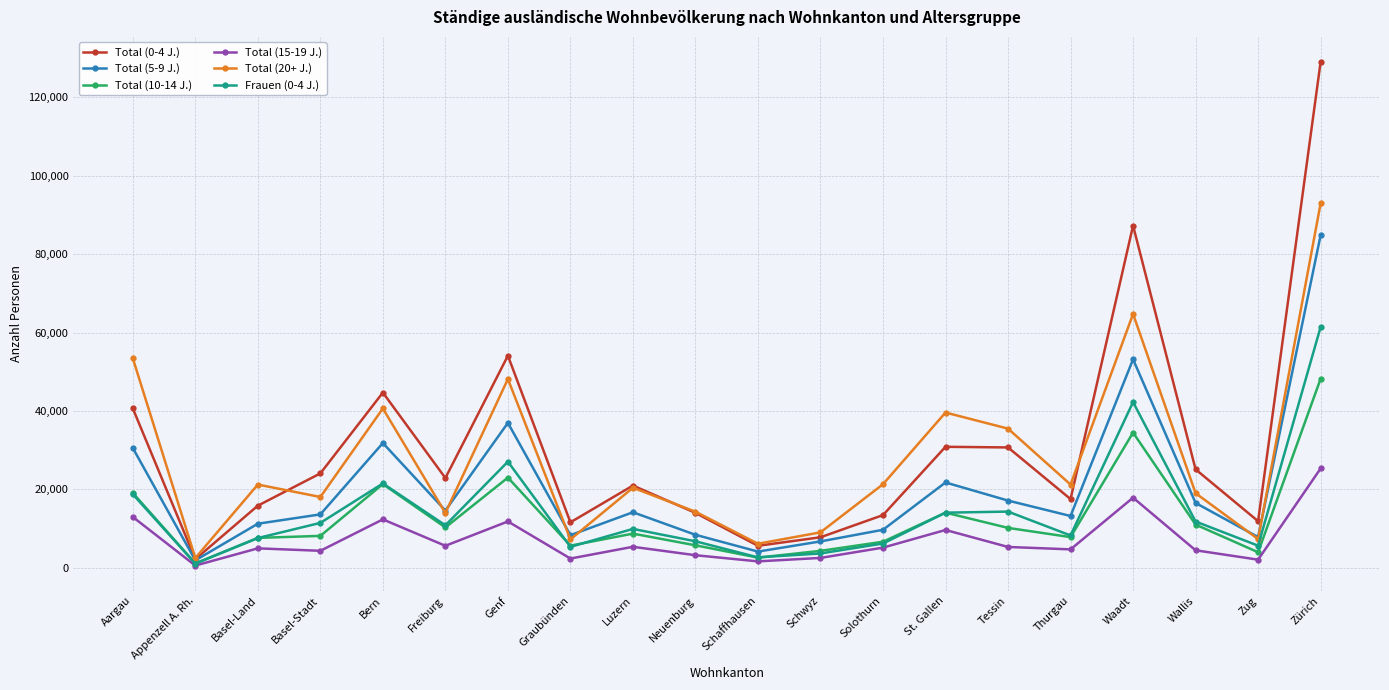

At which category does Total (20+ J.) reach its first local peak?

Basel-Land